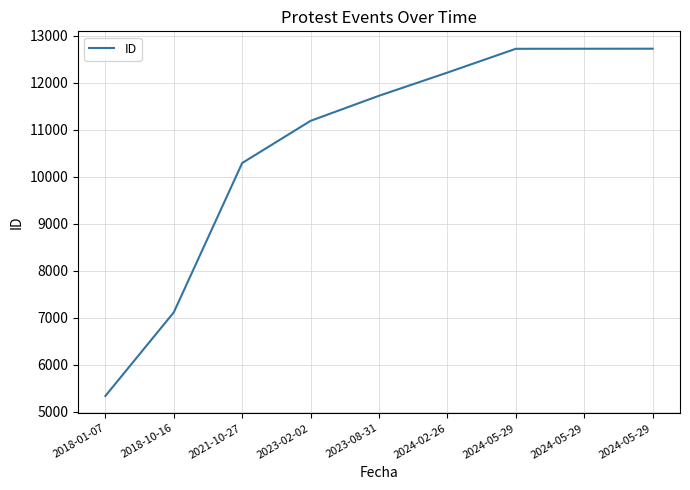

List the labels in order of value, smallest first.

2018-01-07, 2018-10-16, 2021-10-27, 2023-02-02, 2023-08-31, 2024-02-26, 2024-05-29, 2024-05-29, 2024-05-29